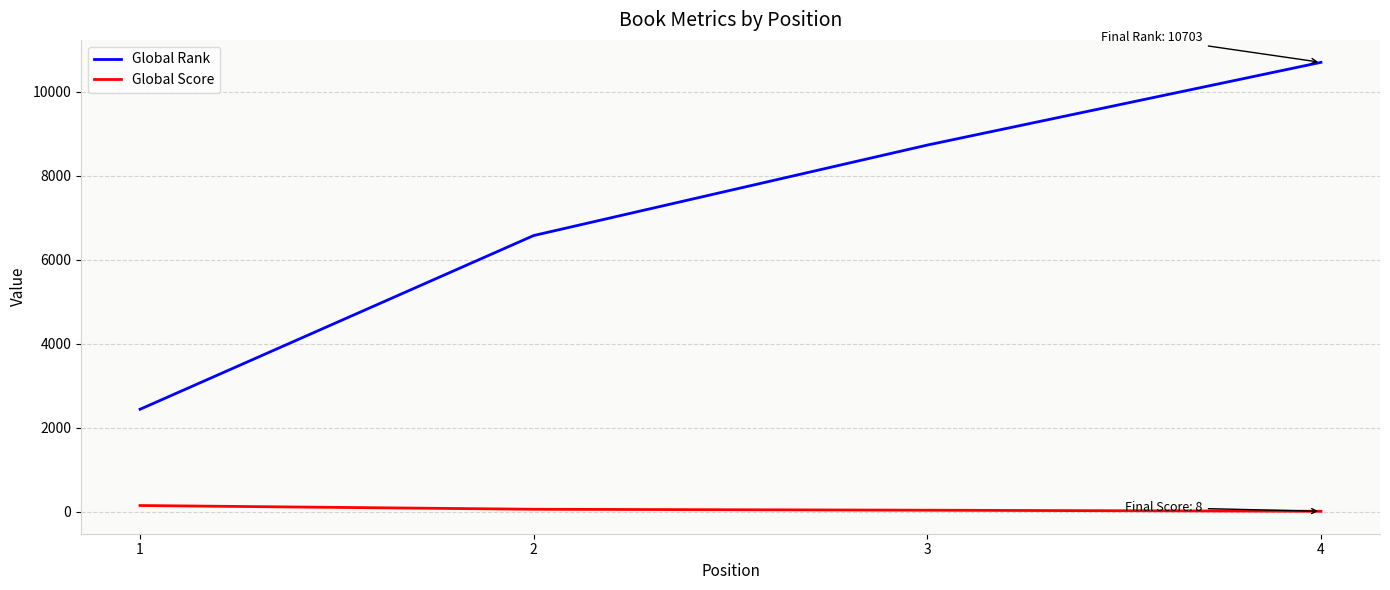

How many Global Rank values are between 6577 and 10703?

3